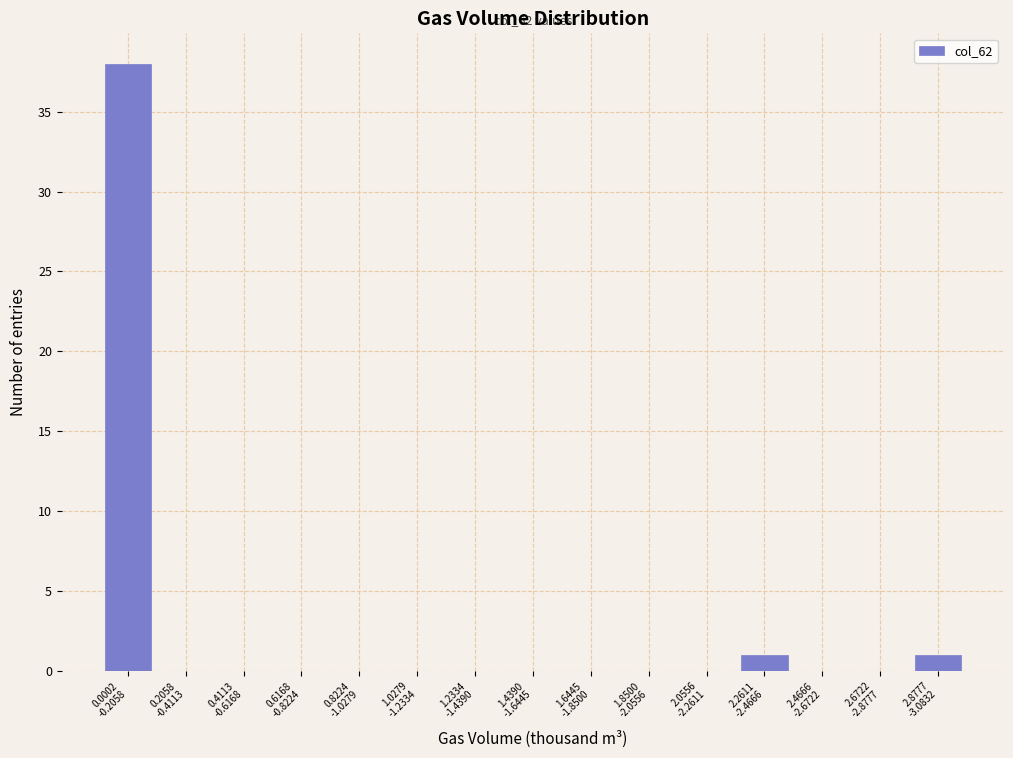

What is the greatest value displayed?

38